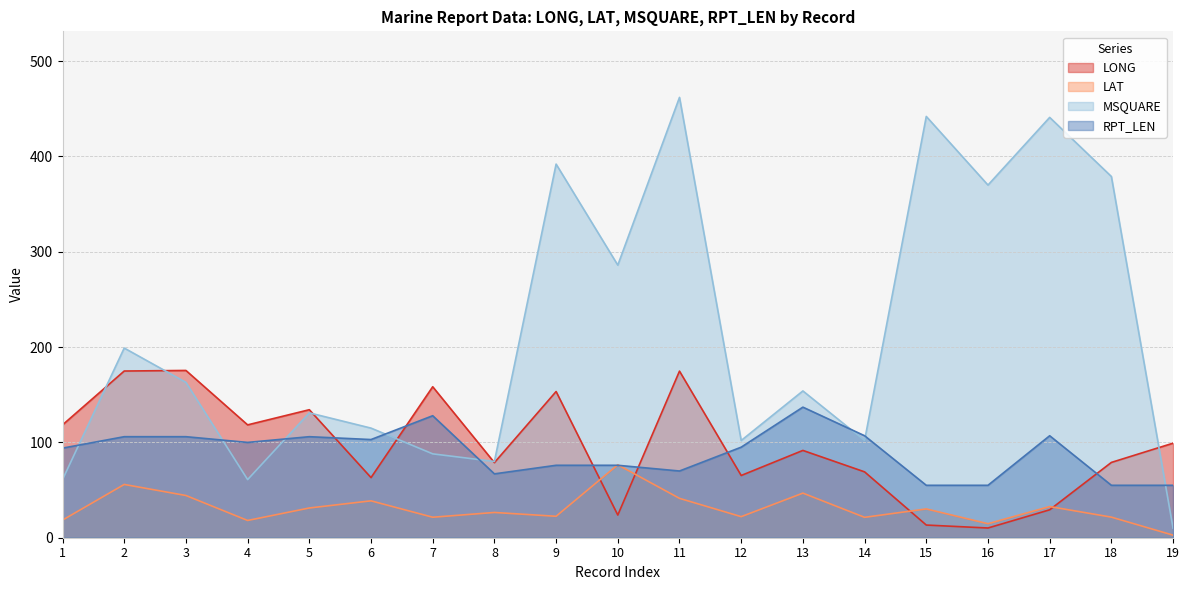

Rank the series at 17 from lowest to highest value.

LONG, LAT, RPT_LEN, MSQUARE